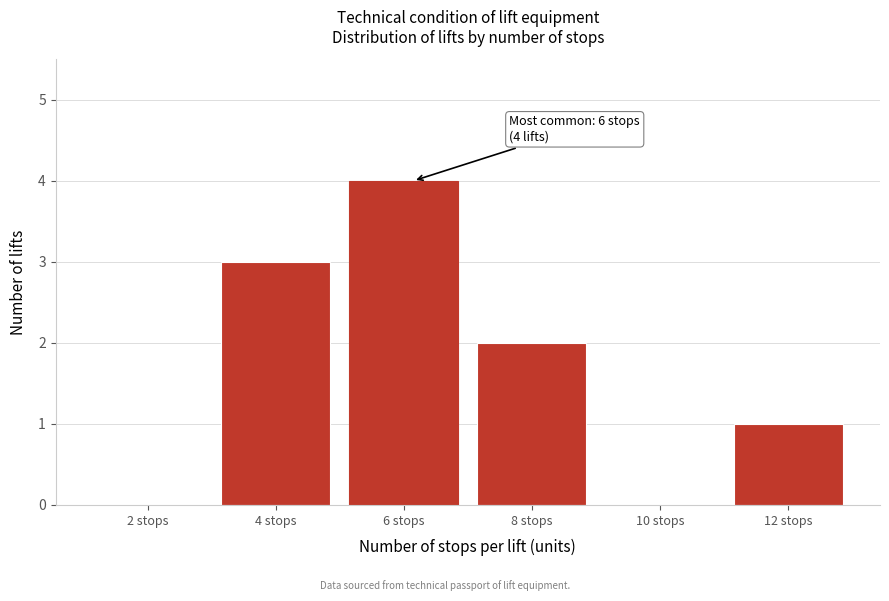

Reading left to right, transcribe all the data shown in this chart.

2 stops=0	4 stops=3	6 stops=4	8 stops=2	10 stops=0	12 stops=1